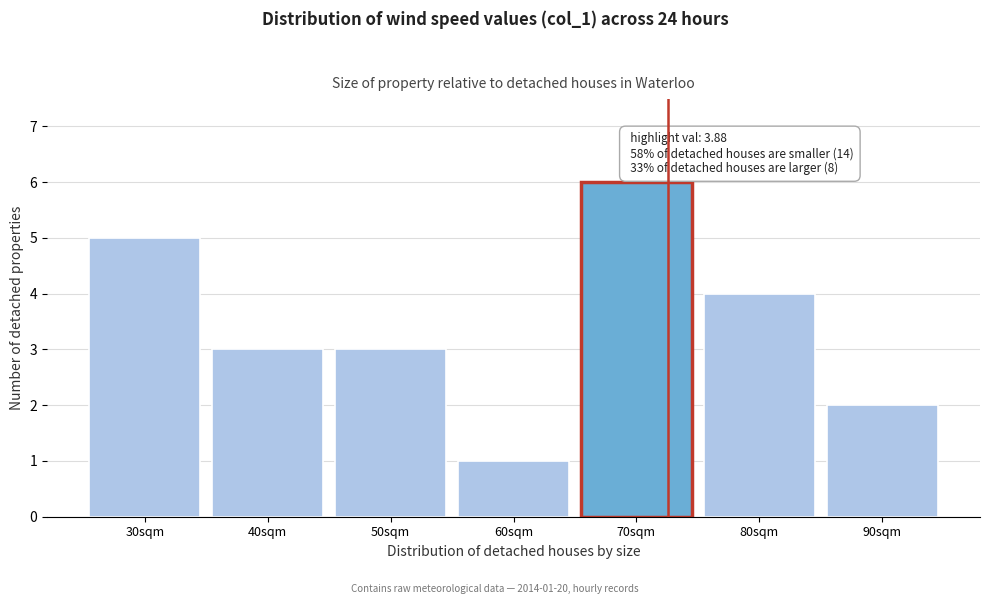

Reading left to right, list all the values displayed in this chart.

30sqm=5	40sqm=3	50sqm=3	60sqm=1	70sqm=6	80sqm=4	90sqm=2